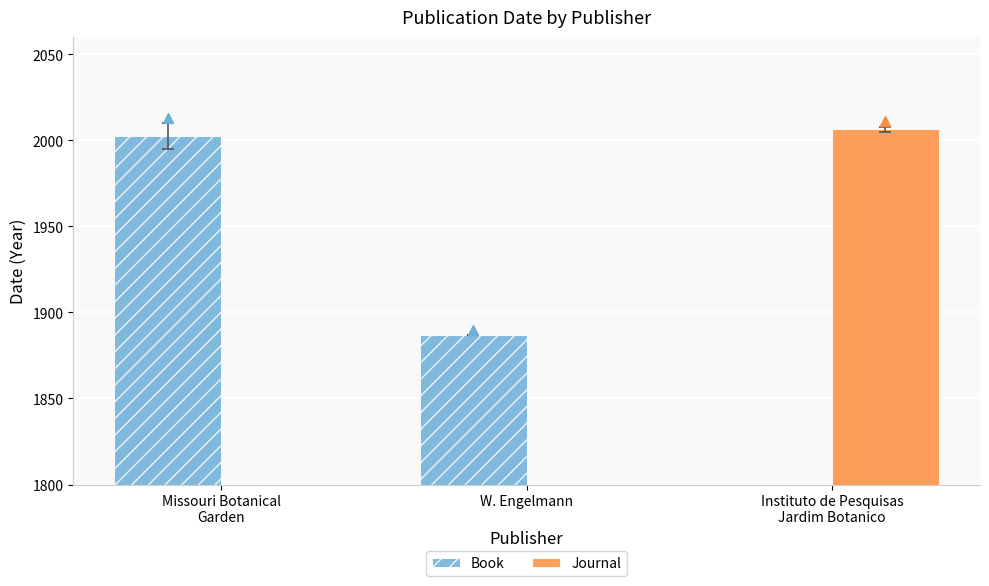

At which label does Book first exceed 1887?

Missouri Botanical
Garden